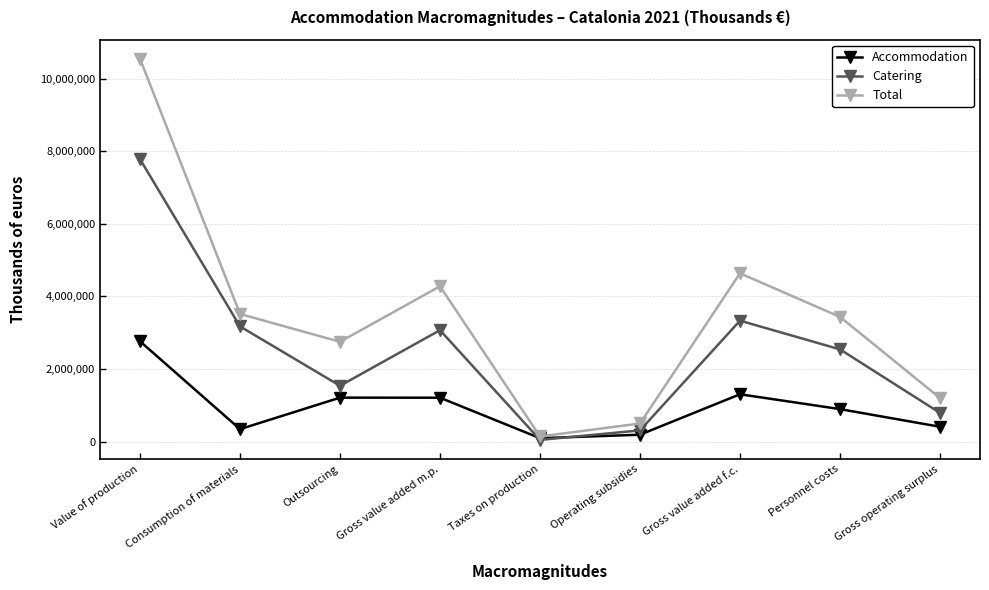

At how many categories does at least one series exceed 416470?

8